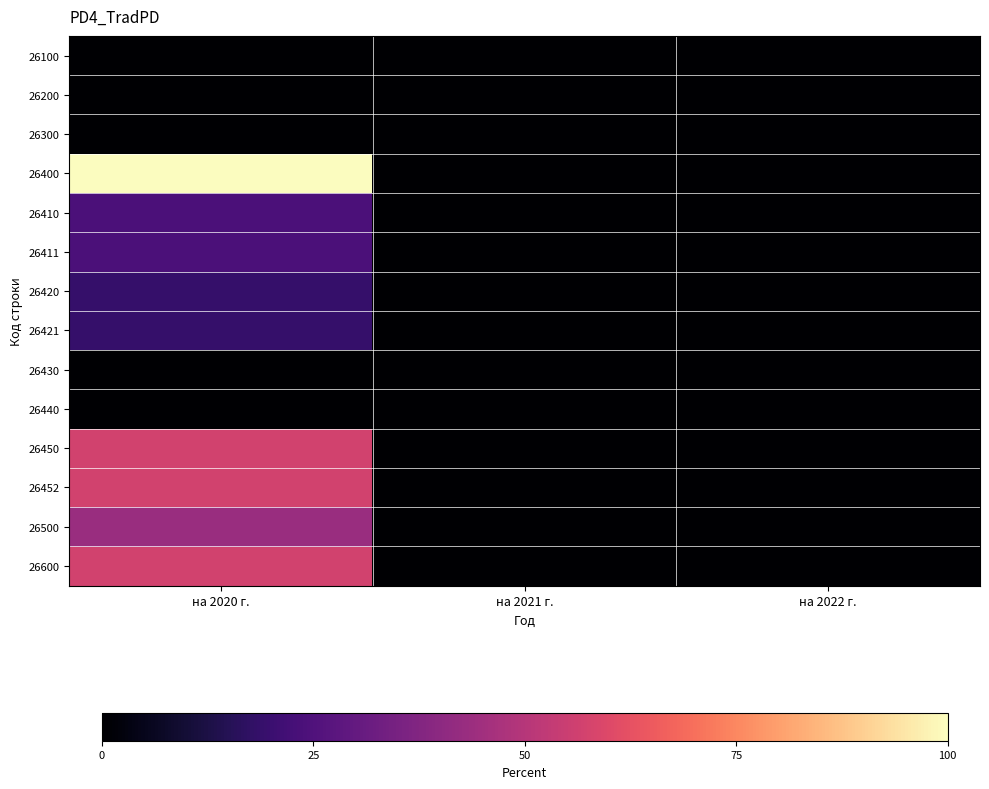

Reading left to right, extract all data points from this chart.

26100: на 2020 г.=0.0	на 2021 г.=0.0	на 2022 г.=0.0
26200: на 2020 г.=0.0	на 2021 г.=0.0	на 2022 г.=0.0
26300: на 2020 г.=0.0	на 2021 г.=0.0	на 2022 г.=0.0
26400: на 2020 г.=100.0	на 2021 г.=0.0	на 2022 г.=0.0
26410: на 2020 г.=24.1	на 2021 г.=0.0	на 2022 г.=0.0
26411: на 2020 г.=24.1	на 2021 г.=0.0	на 2022 г.=0.0
26420: на 2020 г.=18.9	на 2021 г.=0.0	на 2022 г.=0.0
26421: на 2020 г.=18.9	на 2021 г.=0.0	на 2022 г.=0.0
26430: на 2020 г.=0.0	на 2021 г.=0.0	на 2022 г.=0.0
26440: на 2020 г.=0.0	на 2021 г.=0.0	на 2022 г.=0.0
26450: на 2020 г.=57.0	на 2021 г.=0.0	на 2022 г.=0.0
26452: на 2020 г.=57.0	на 2021 г.=0.0	на 2022 г.=0.0
26500: на 2020 г.=43.0	на 2021 г.=0.0	на 2022 г.=0.0
26600: на 2020 г.=57.0	на 2021 г.=0.0	на 2022 г.=0.0